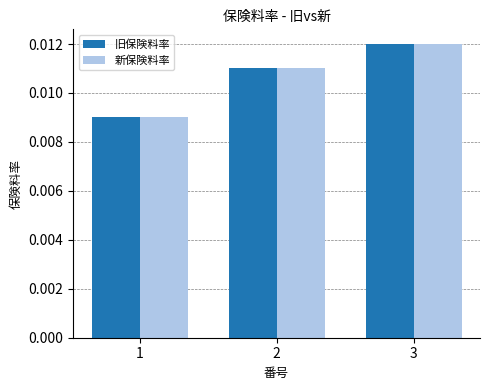

How many groups of bars are there?

3